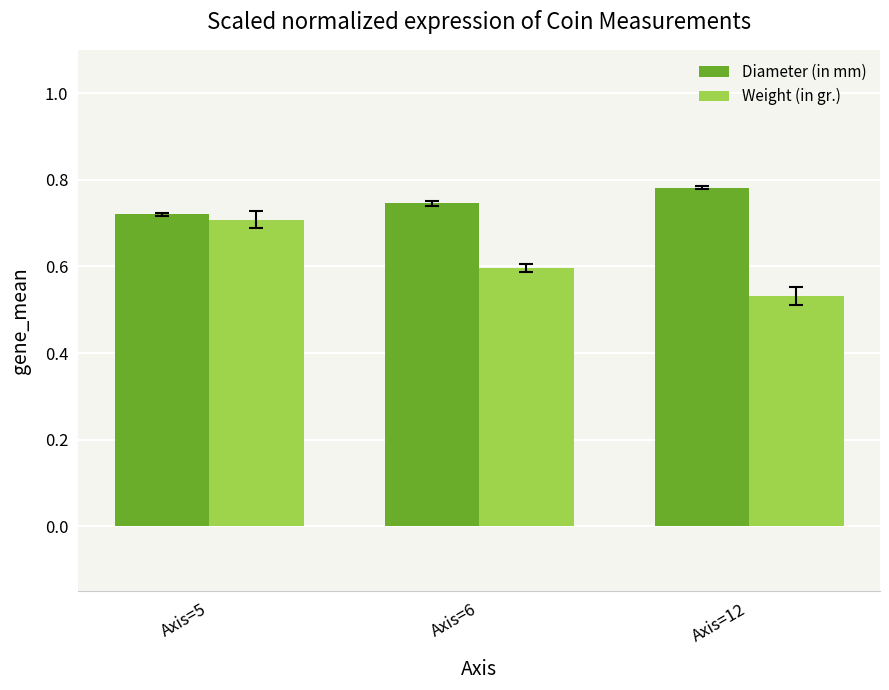

Between Axis=5 and Axis=12, which series saw the biggest shift?

Weight (in gr.)